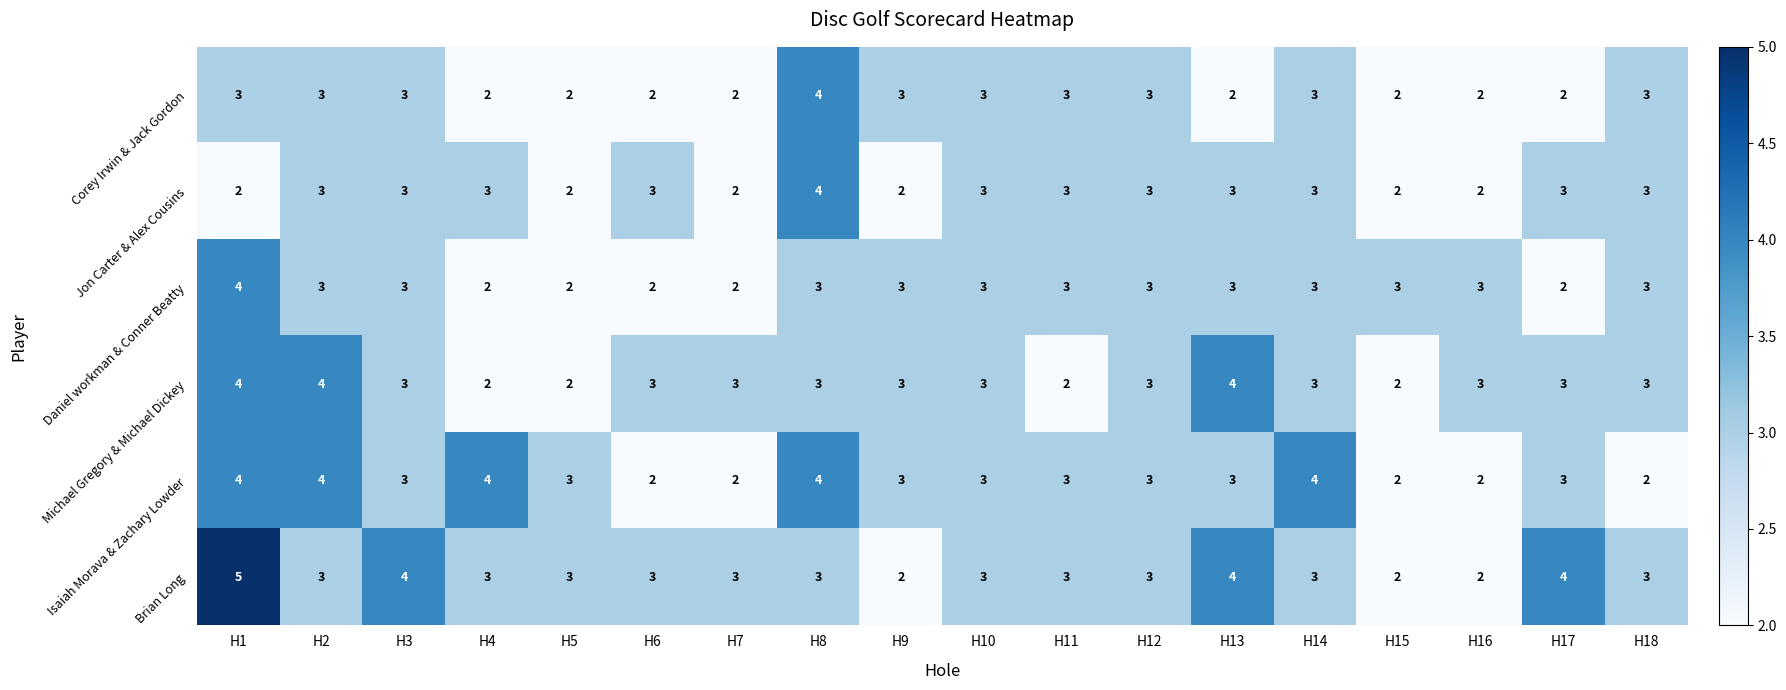

The value of Isaiah Morava & Zachary Lowder at H6 is 1. True or false?

False